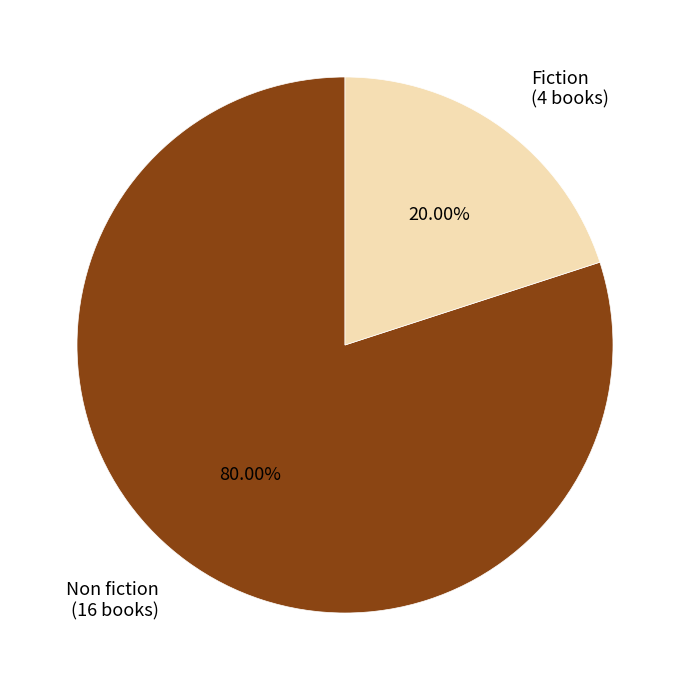

Combined, do Non fiction and Fiction account for over 50%?

Yes